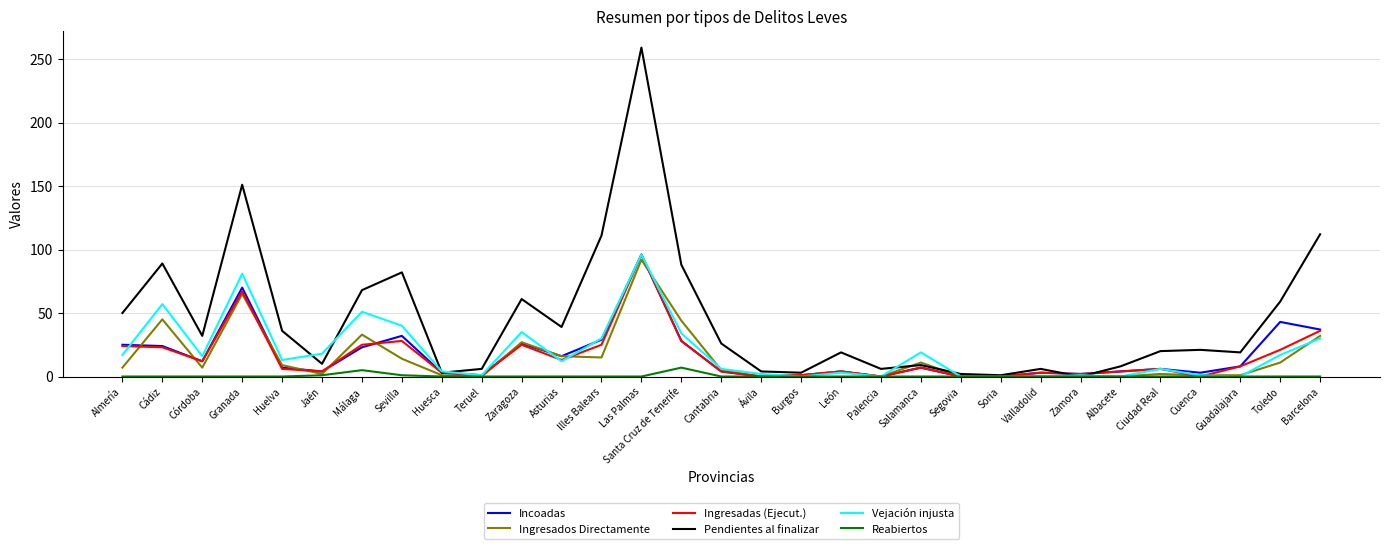

How many lines are shown in the chart?

6